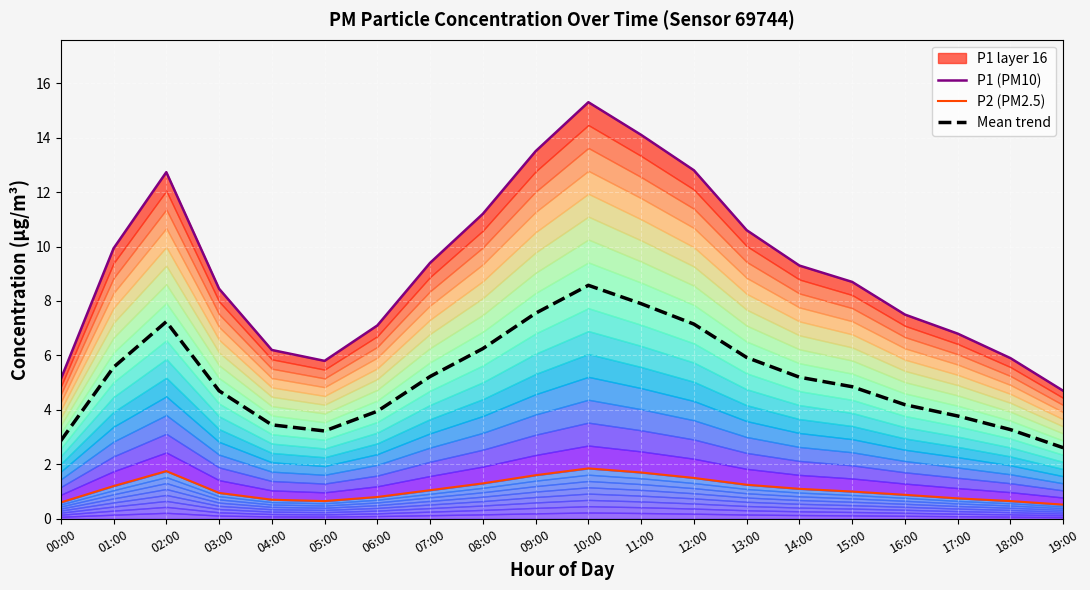

True or false: P2 (PM2.5) and Mean trend intersect in this chart.

False